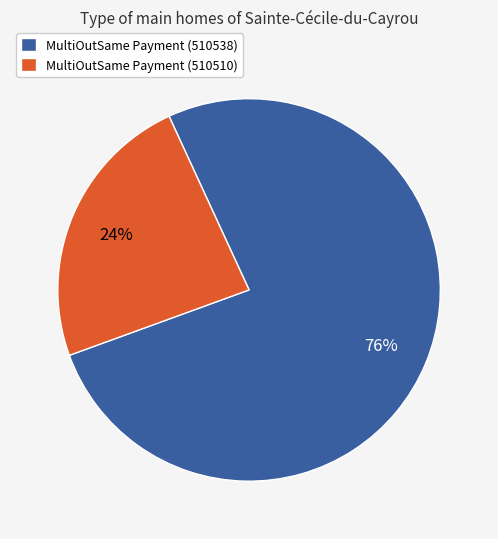

Which category accounts for the majority?

MultiOutSame Payment (510538)